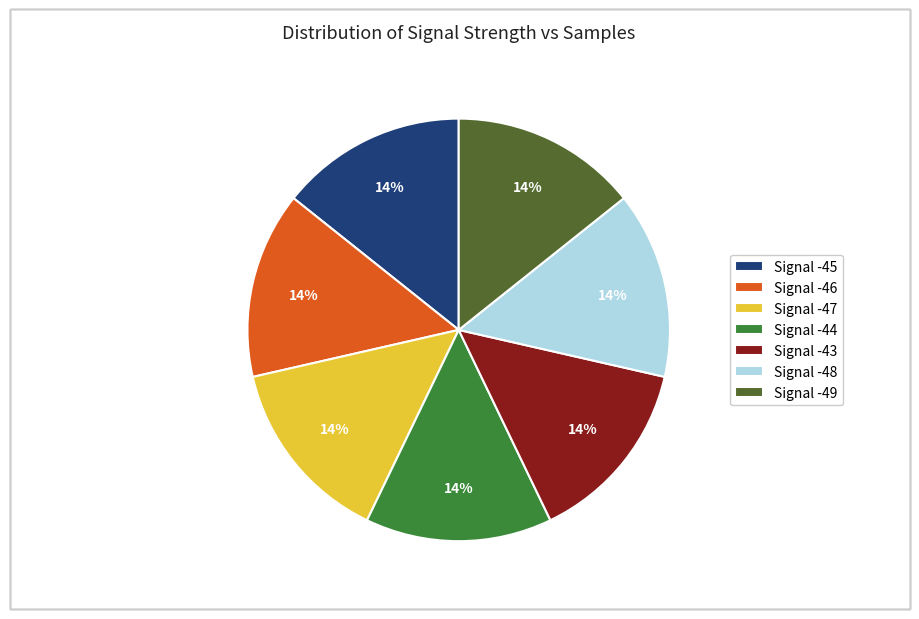

True or false: Signal -44 accounts for 25% of the total.

False